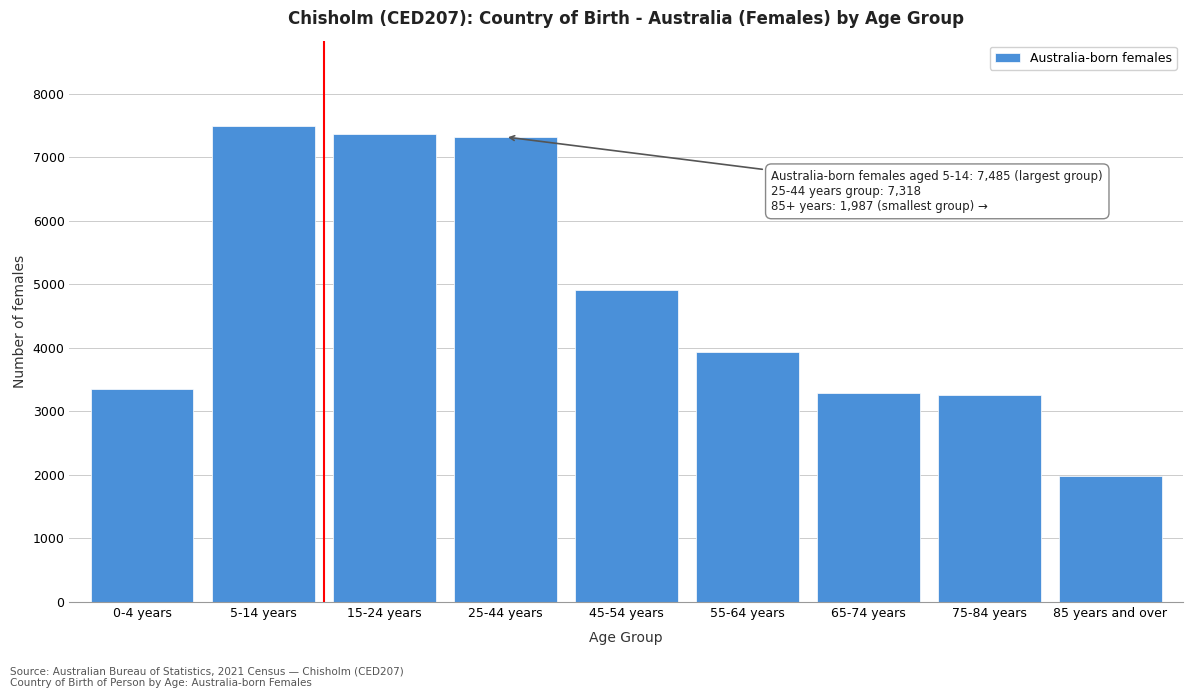

What is the approximate value at 25-44 years?

7318